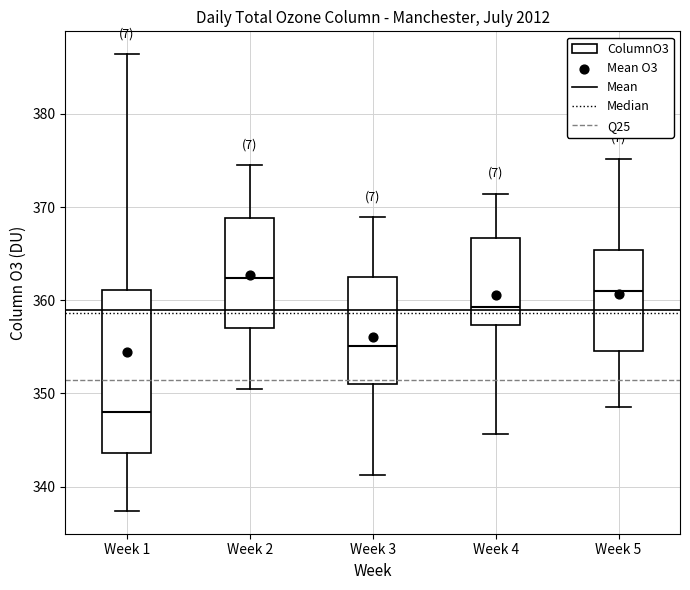

Where does the upper whisker of the box for Week 1 end on the y-axis? The values are not printed on the chart, so give them approximately, as read against the axis.

386